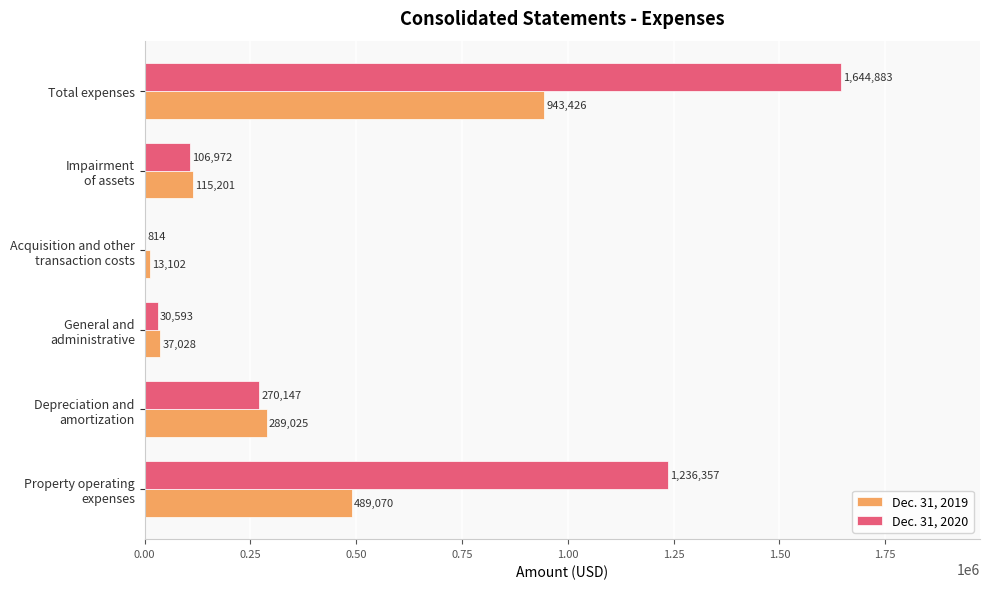

How many data points does each series have?

6